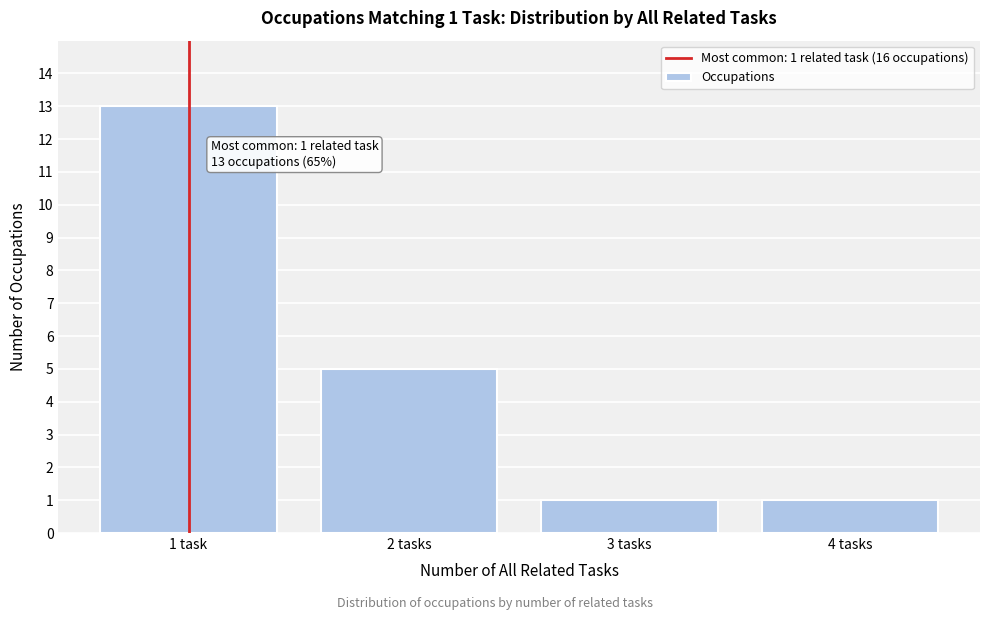

Reading left to right, what are all the values shown in this chart?

13	5	1	1